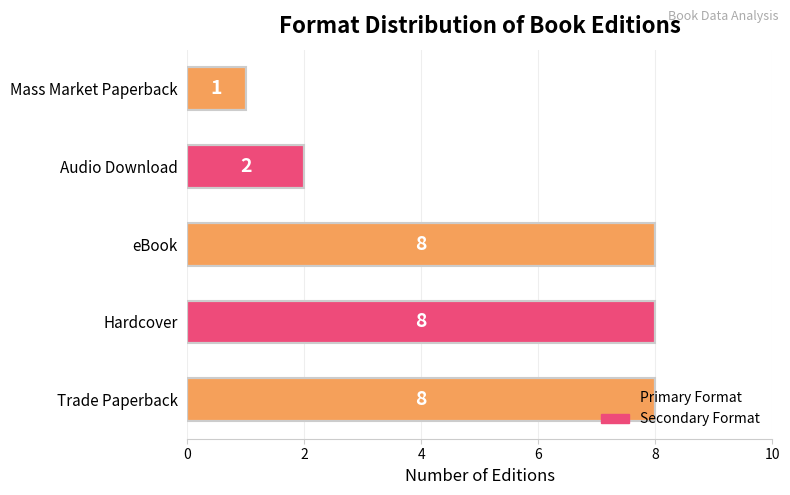

What is the difference between the maximum and second lowest values?

6